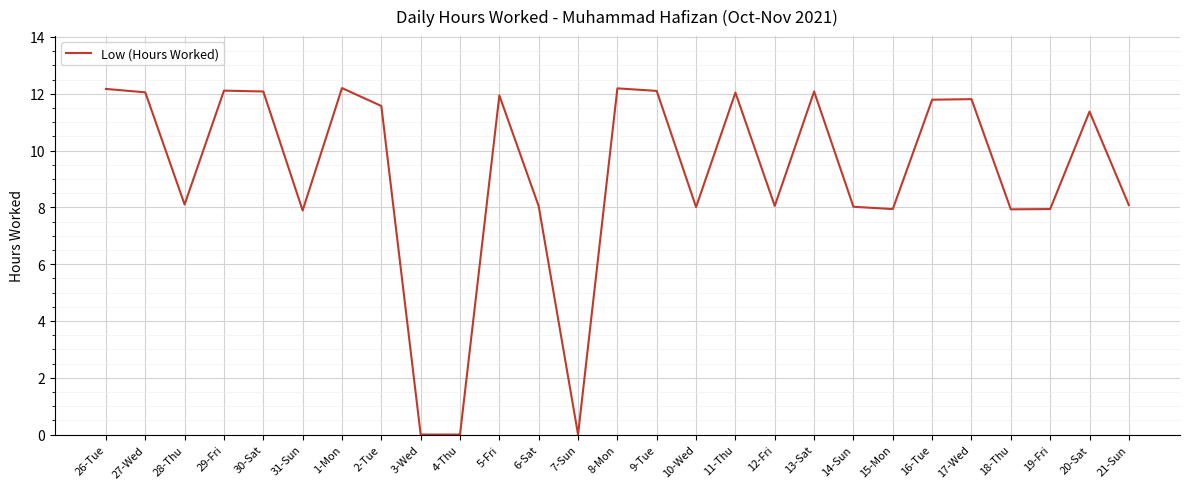

Does the chart display data point markers on the line(s)?

No